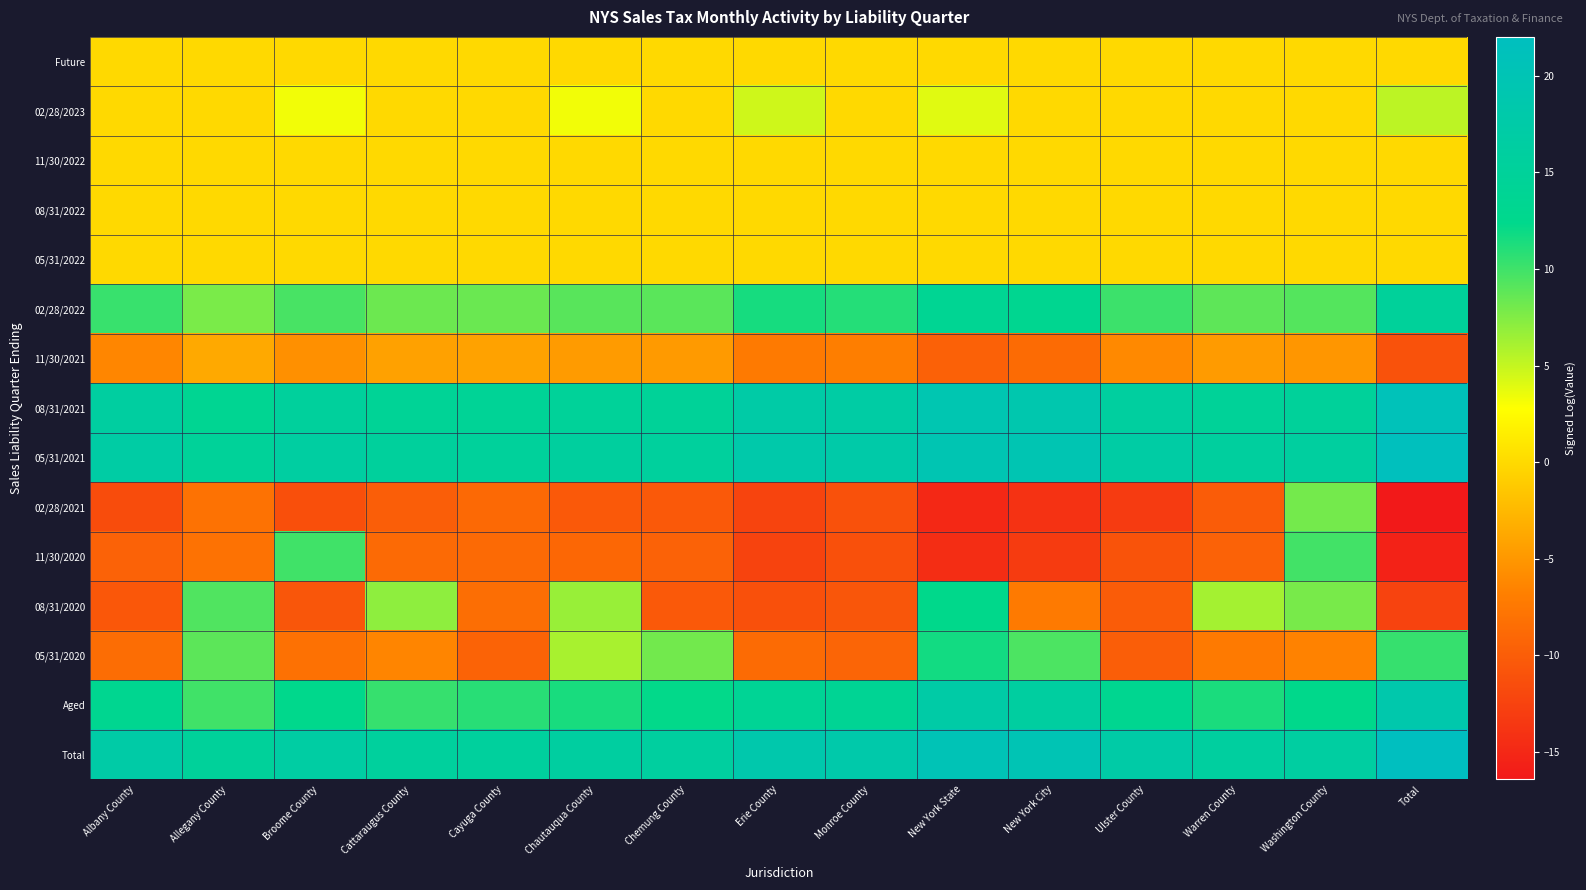

Which has a higher value, Warren County or New York State?

Warren County